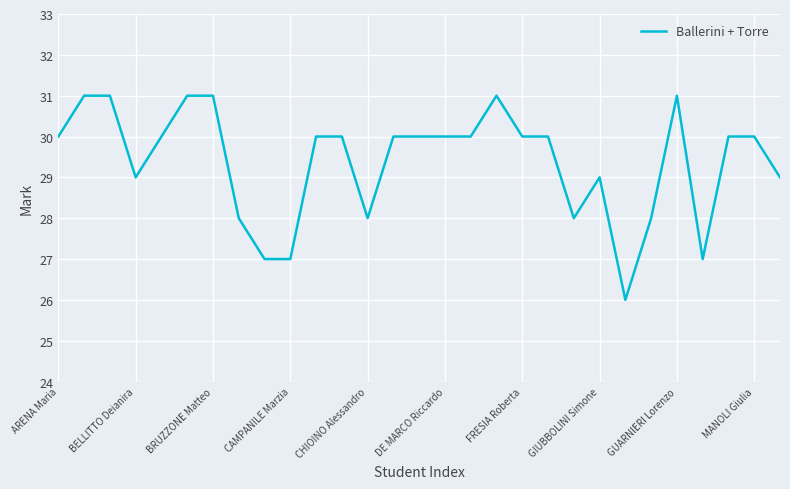

What is the smallest value displayed?

26